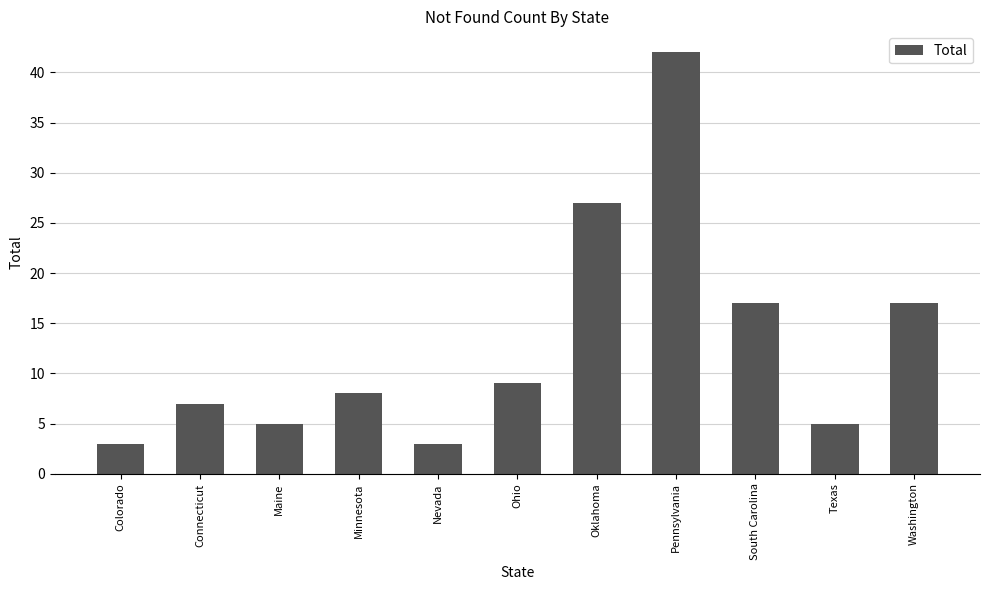

Read the value at South Carolina.

17